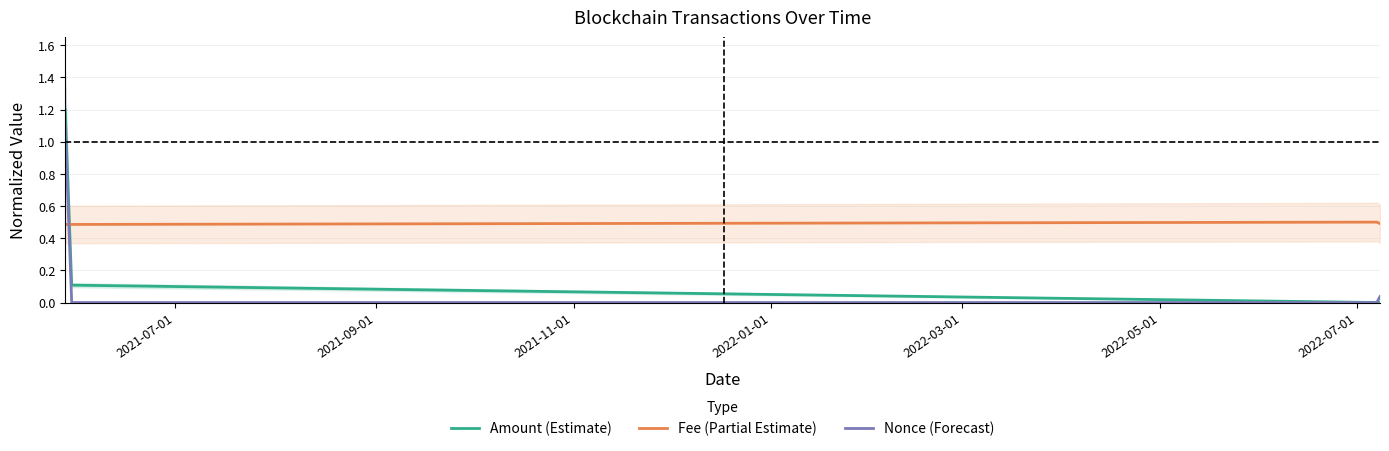

What is the minimum value for Fee (Partial Estimate)?

0.5